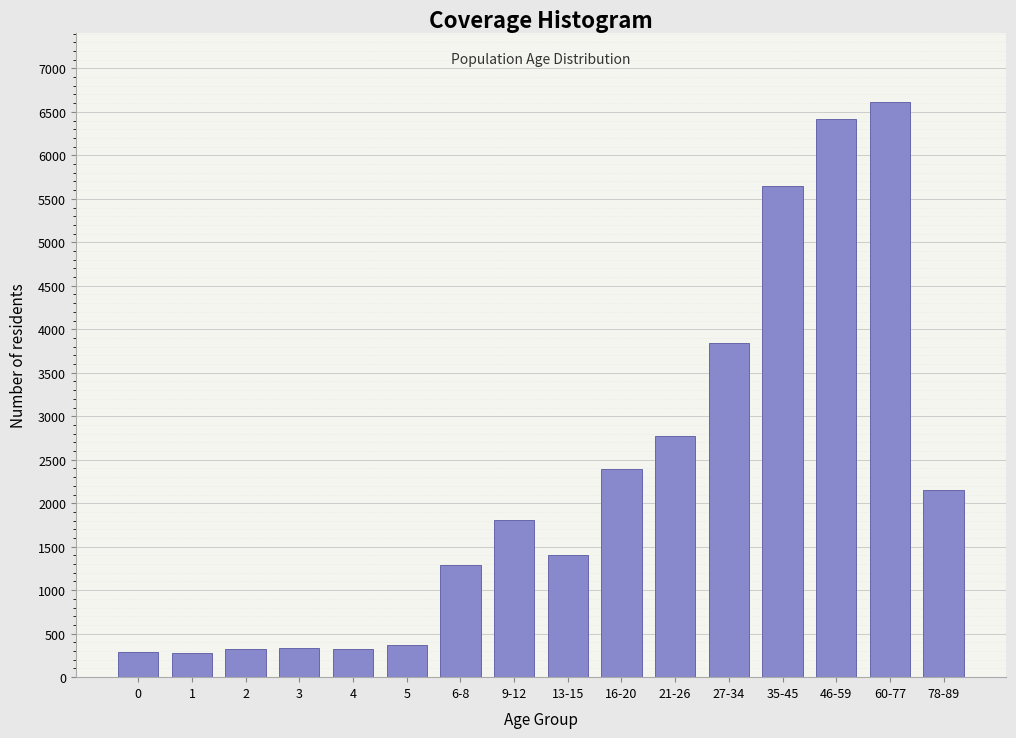

What is the value of the 11th bar from the left?

2768